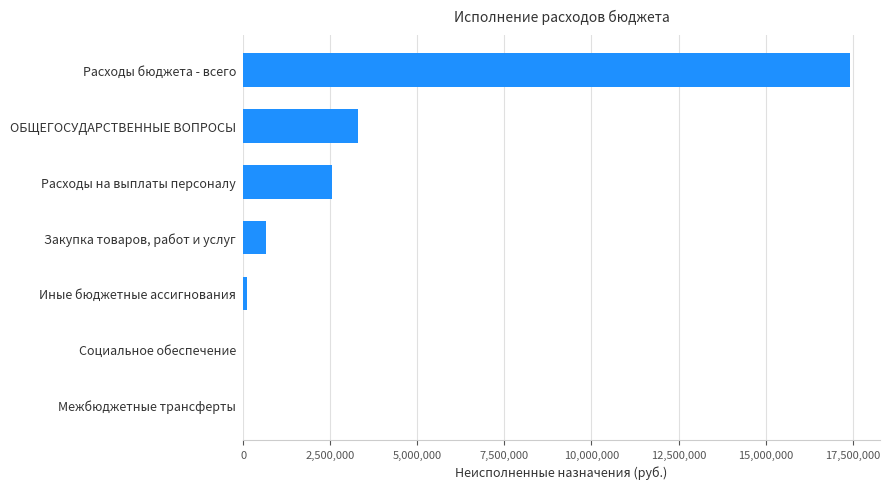

Is it true that the value at Расходы на выплаты персоналу is 2551915.4?

True